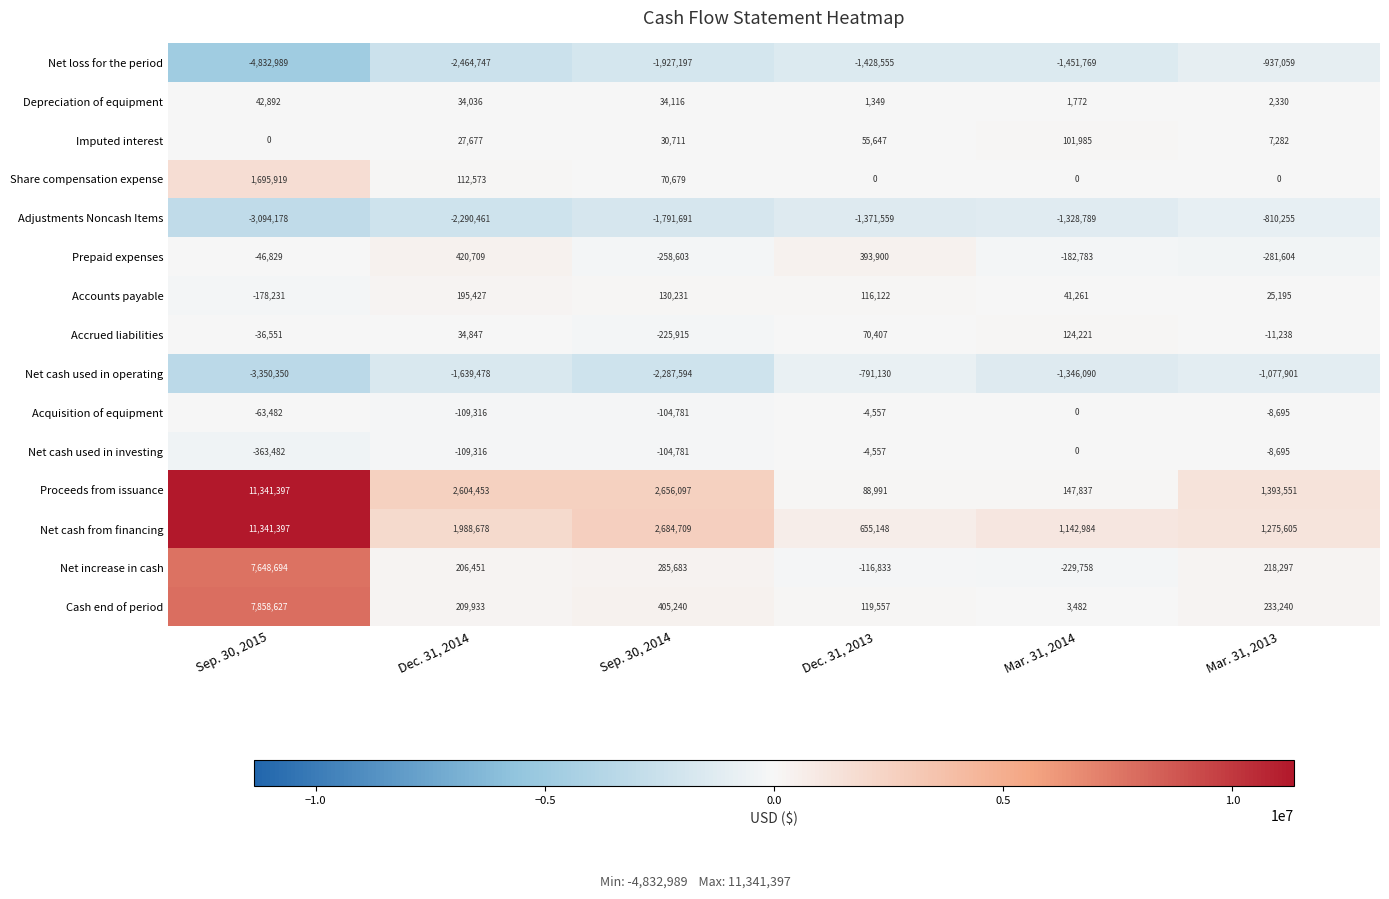

True or false: Acquisition of equipment has a value of -70630 at Sep. 30, 2014.

False